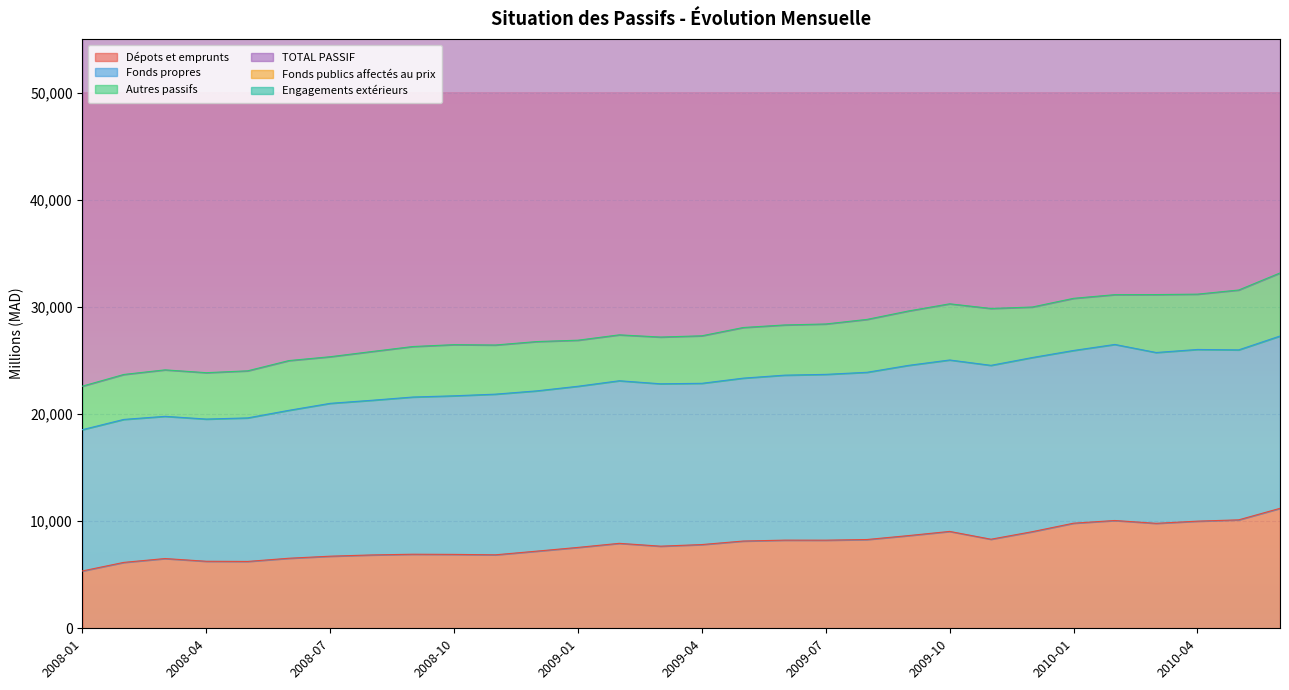

What is the approximate value of Dépots et emprunts at 2009-11?

8312.7